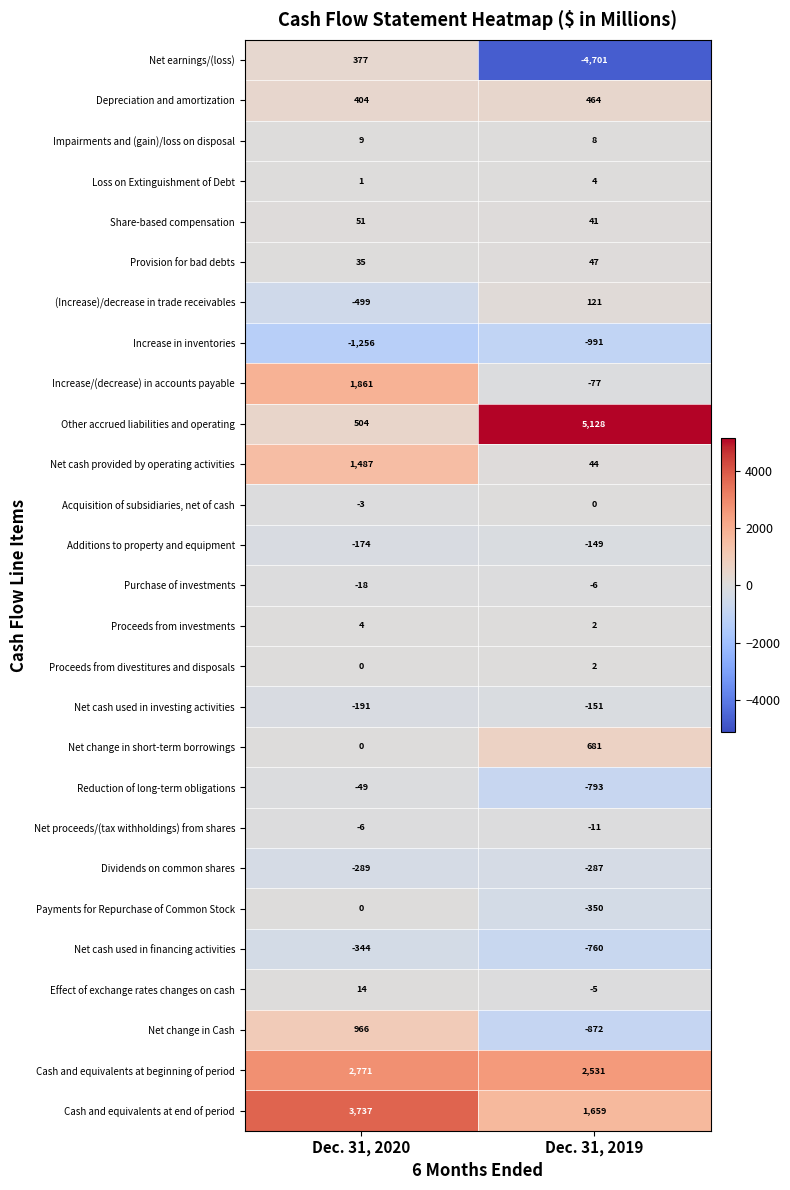

What is the minimum value for Cash and equivalents at beginning of period?

2531